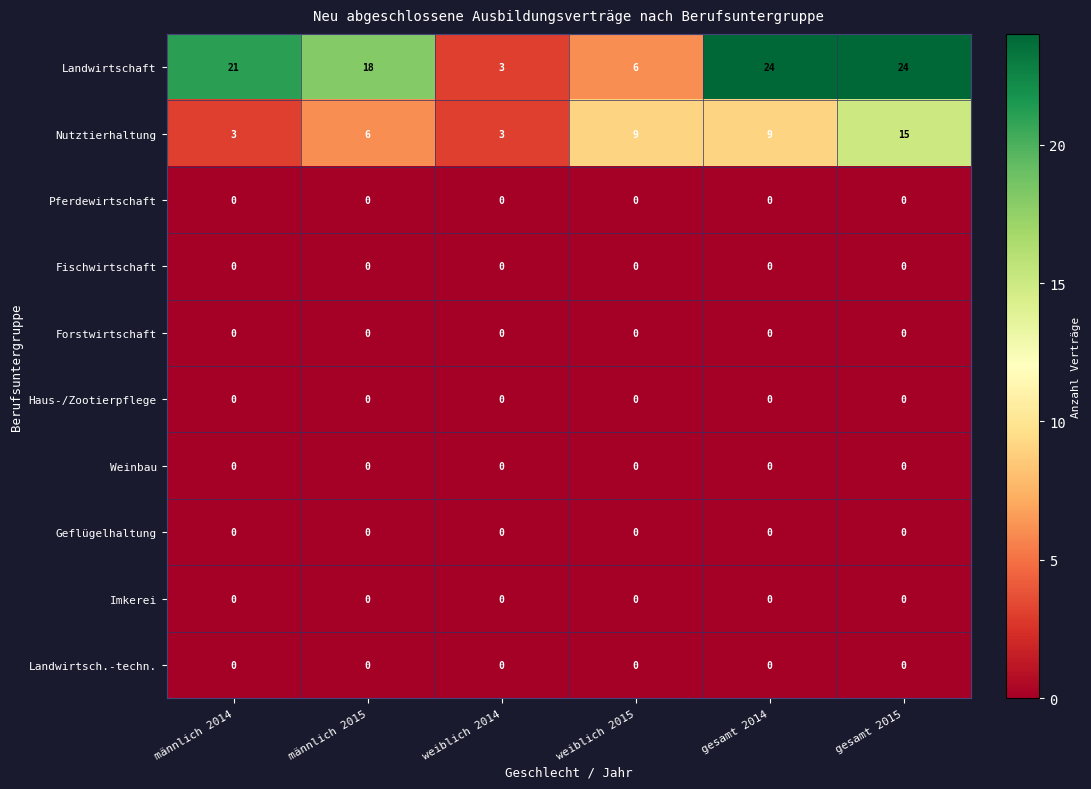

What is the greatest value displayed?

24